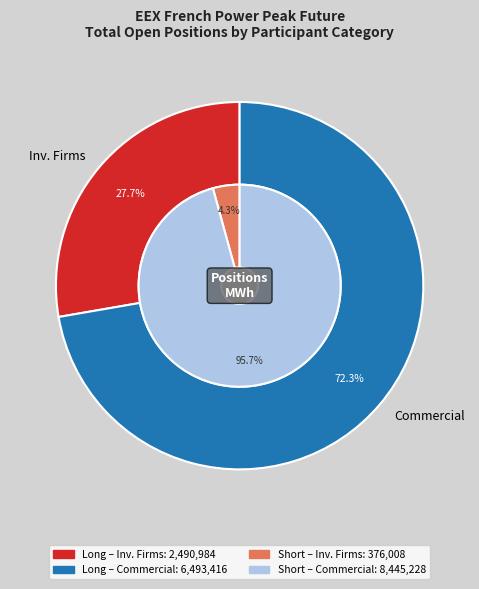

Does Operators with compliance obligations account for over 50% of the chart?

No